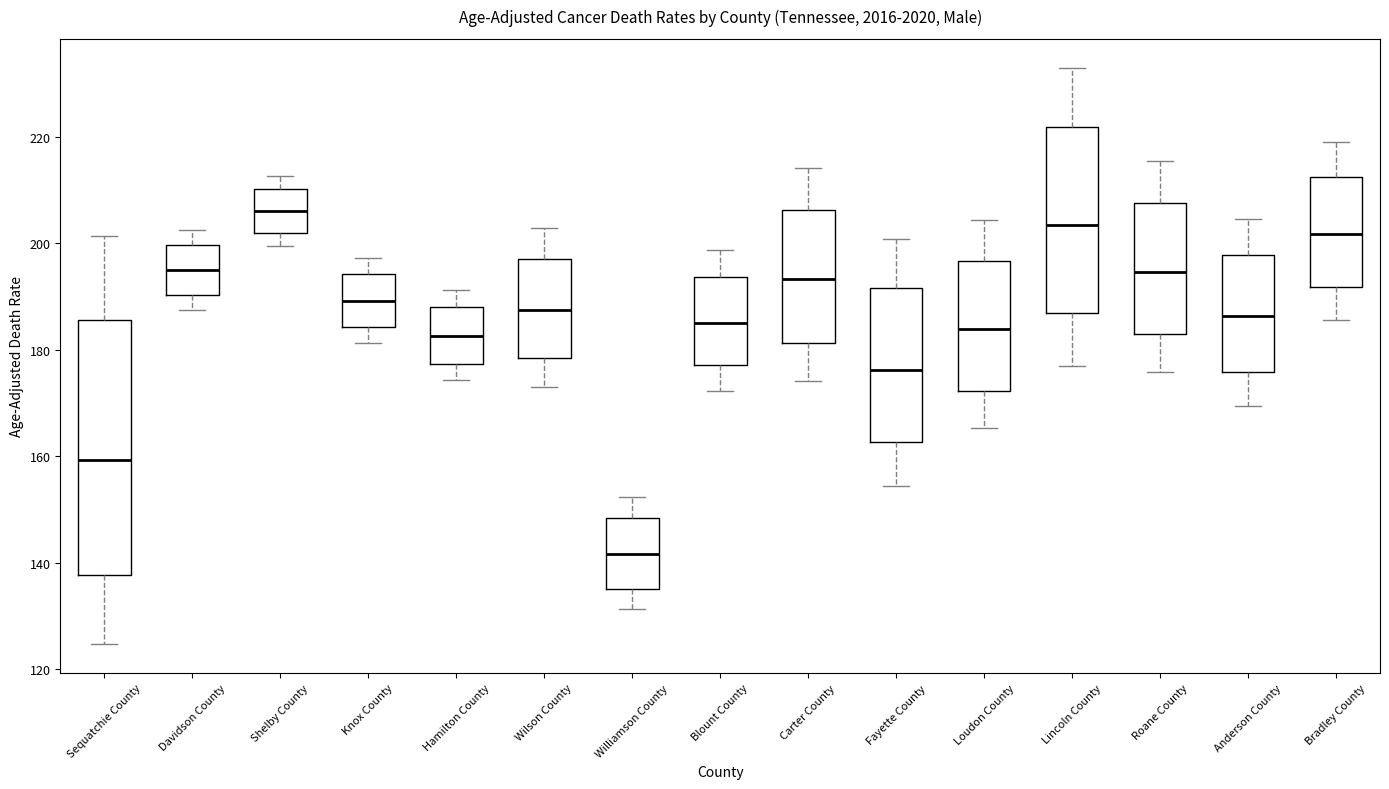

Reading left to right, read every box against the y-axis: the position of its median line, the range the box covers, and the ends of its whiskers. The values are not printed on the chart, so give them approximately, as read against the axis.

Sequatchie County: median 160, box 138 to 186, whiskers 124 to 202
Davidson County: median 196, box 190 to 200, whiskers 188 to 202
Shelby County: median 206, box 202 to 210, whiskers 200 to 212
Knox County: median 190, box 184 to 194, whiskers 182 to 198
Hamilton County: median 182, box 178 to 188, whiskers 174 to 192
Wilson County: median 188, box 178 to 198, whiskers 174 to 202
Williamson County: median 142, box 136 to 148, whiskers 132 to 152
Blount County: median 186, box 178 to 194, whiskers 172 to 198
Carter County: median 194, box 182 to 206, whiskers 174 to 214
Fayette County: median 176, box 162 to 192, whiskers 154 to 200
Loudon County: median 184, box 172 to 196, whiskers 166 to 204
Lincoln County: median 204, box 186 to 222, whiskers 178 to 234
Roane County: median 194, box 182 to 208, whiskers 176 to 216
Anderson County: median 186, box 176 to 198, whiskers 170 to 204
Bradley County: median 202, box 192 to 212, whiskers 186 to 220